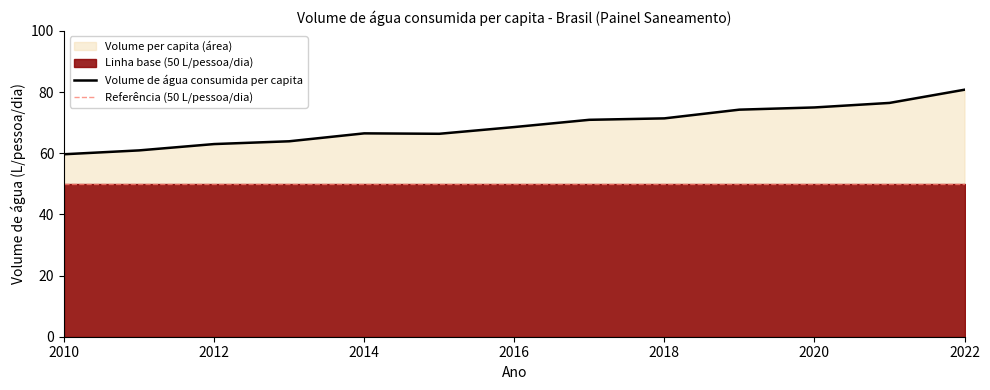

How many values in the Volume de água consumida per capita series are below 68?

6